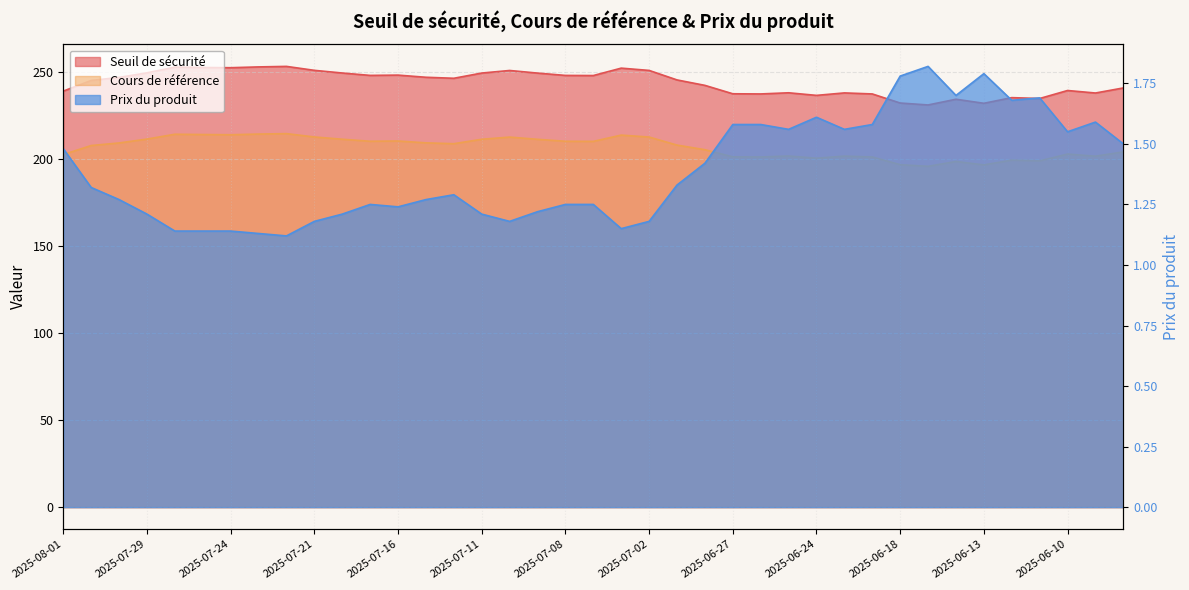

Count the number of data series in this chart.

3